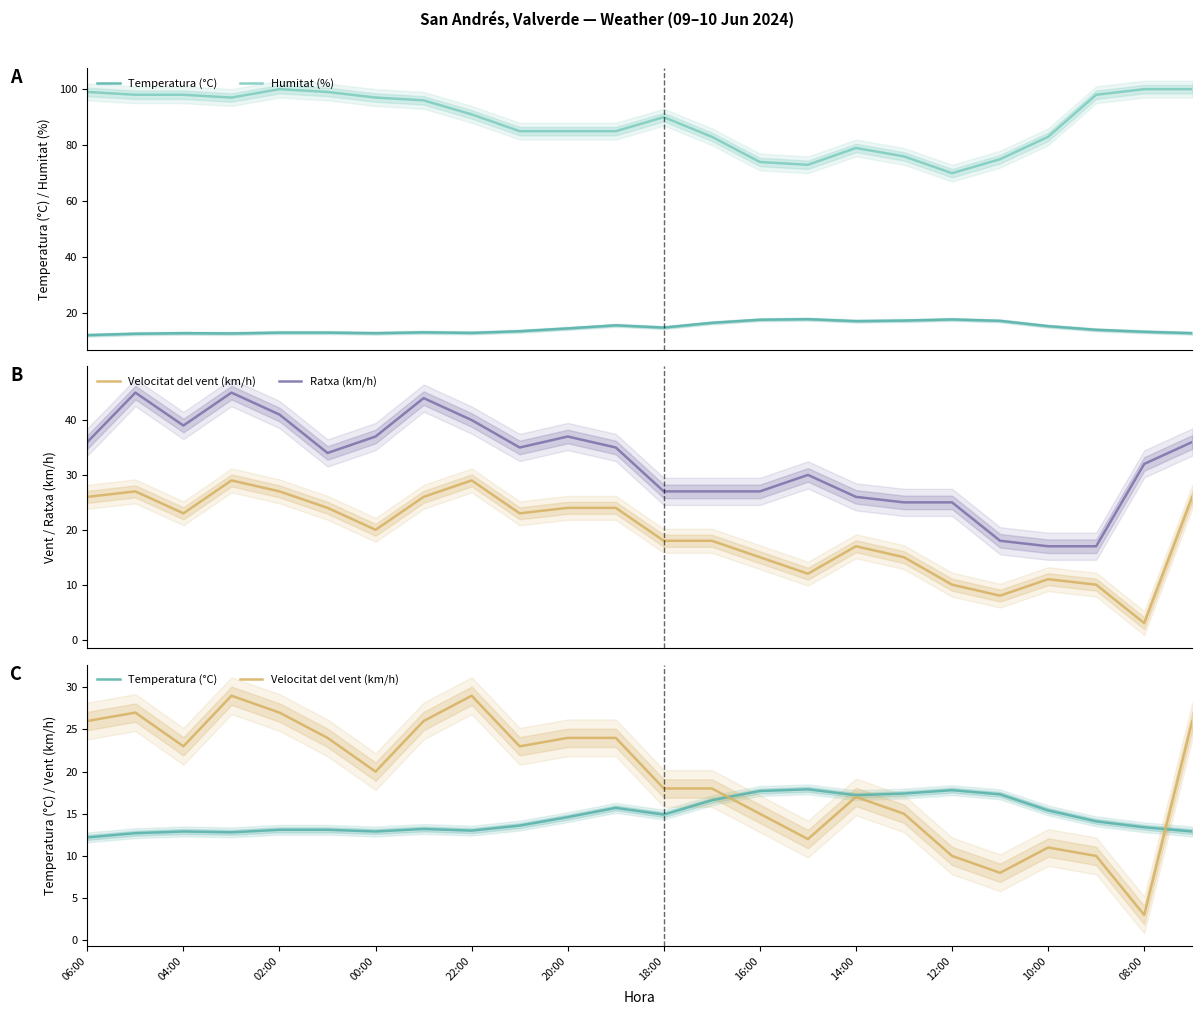

True or false: Humitat (%) and Velocitat del vent (km/h) intersect in this chart.

False